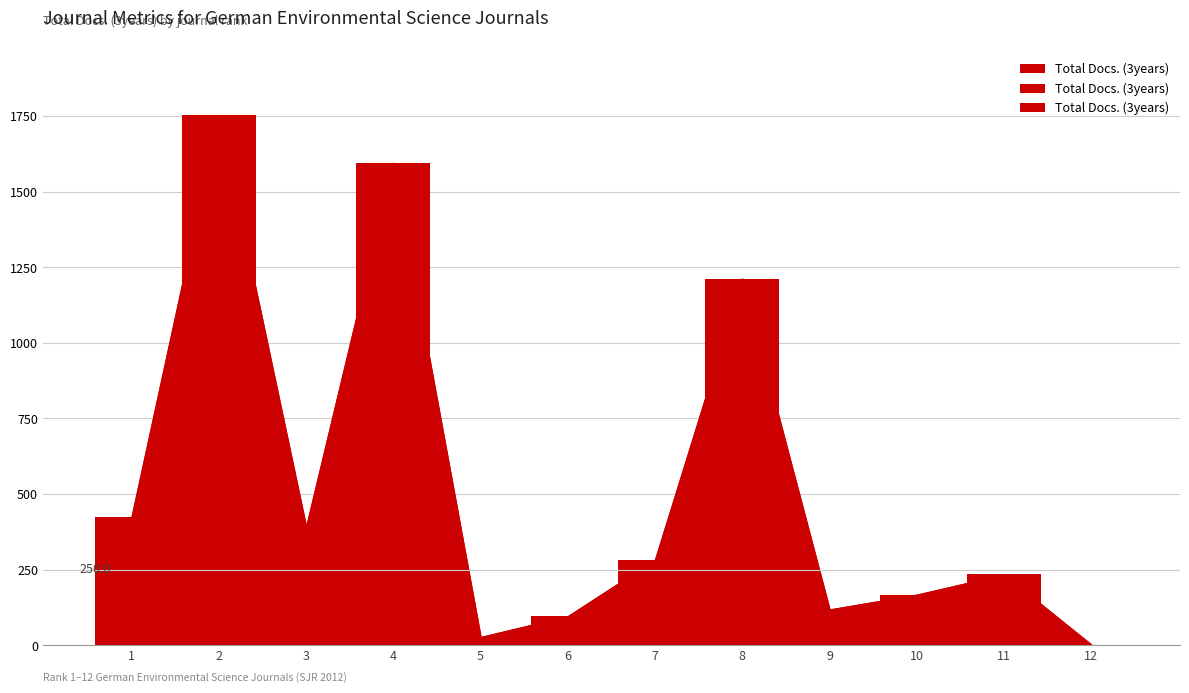

What is the ratio of the value at 11 to the value at 8?

0.2